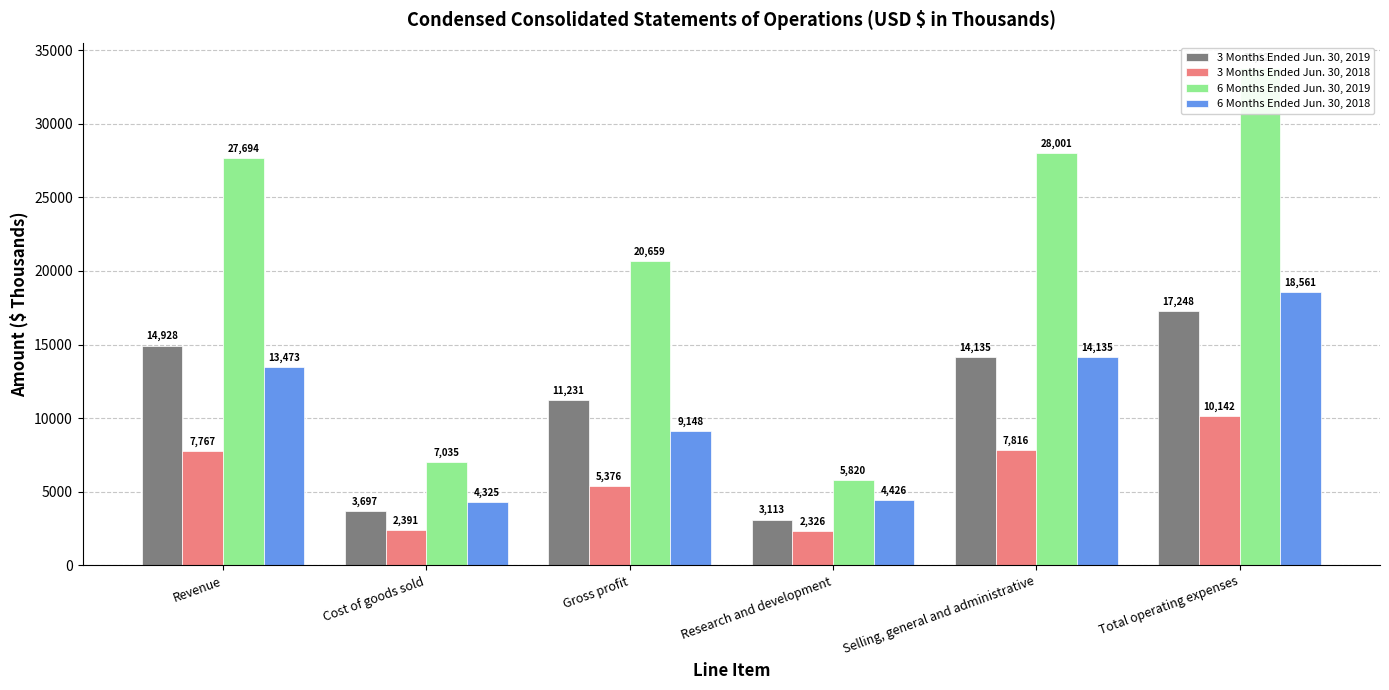

What is the average value of the 6 Months Ended Jun. 30, 2018 series?

10678